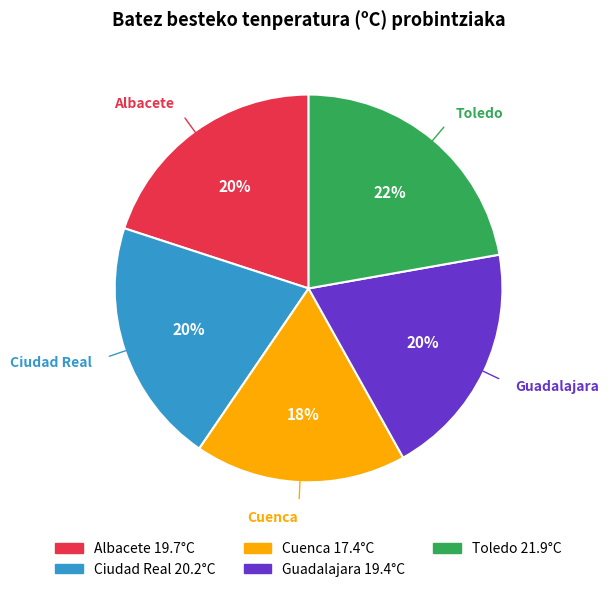

What percentage is the Toledo slice, to the nearest percent?

22%